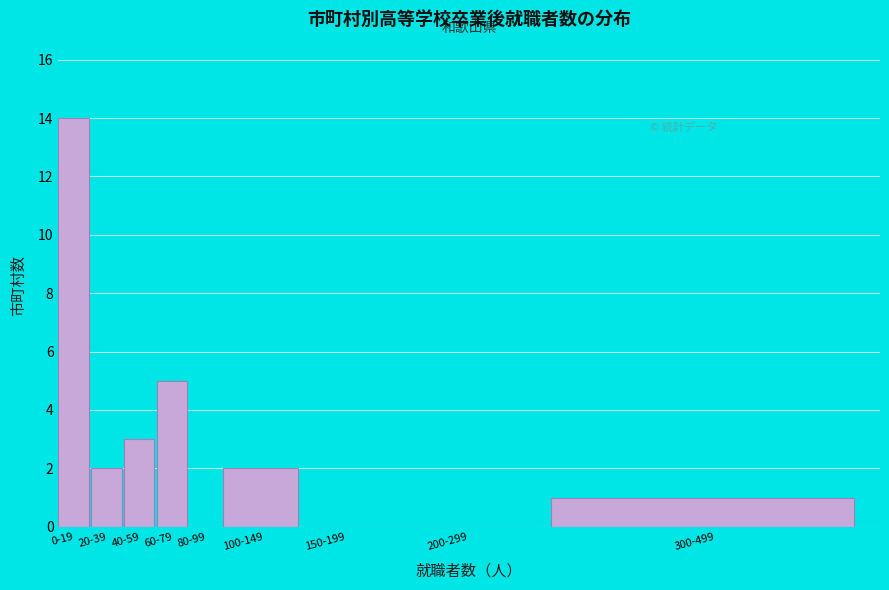

Reading left to right, list all the values displayed in this chart.

0-19=14	20-39=2	40-59=3	60-79=5	80-99=0	100-149=2	150-199=0	200-299=0	300-499=1